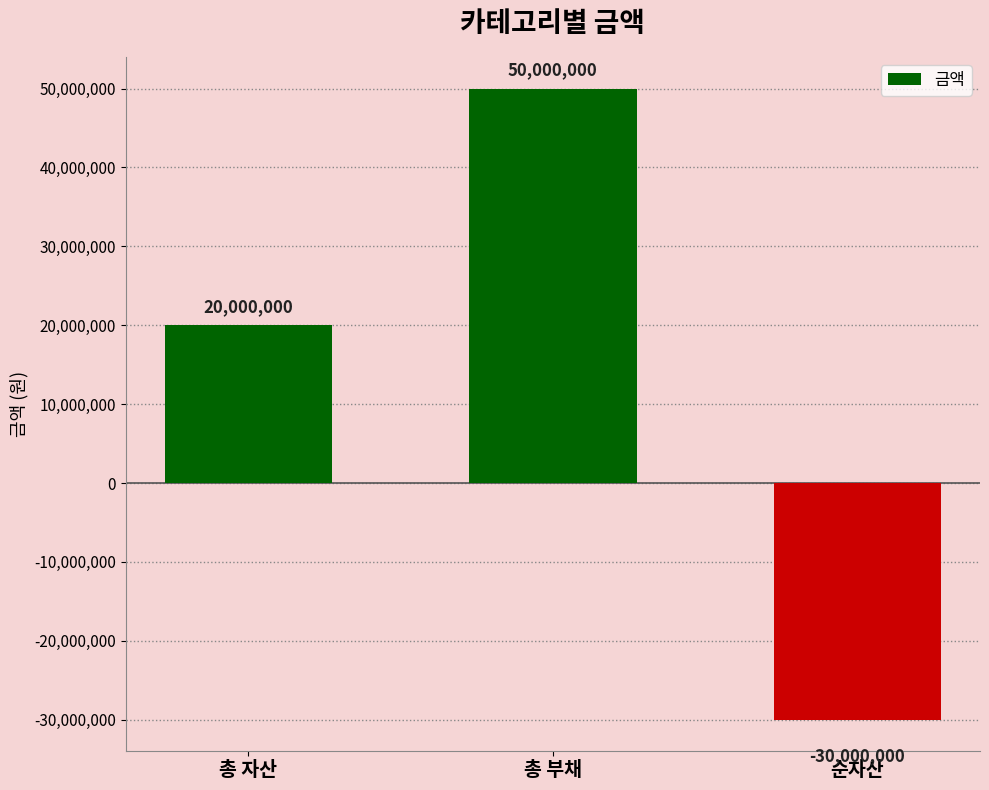

What is the label of the 1st bar from the left?

총 자산